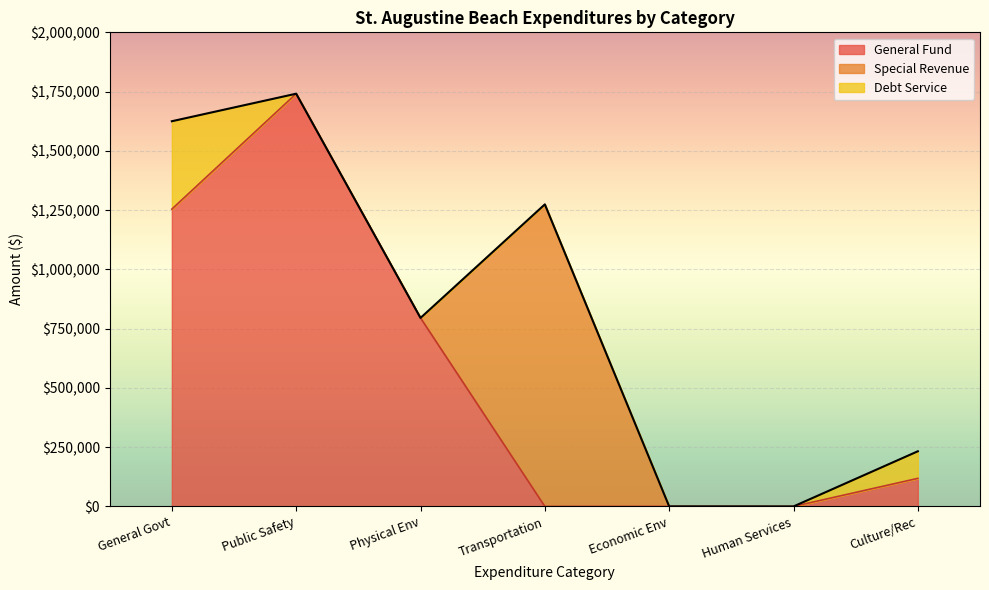

After their last crossing, which series has the higher values: General Government Services or Public Safety?

General Government Services